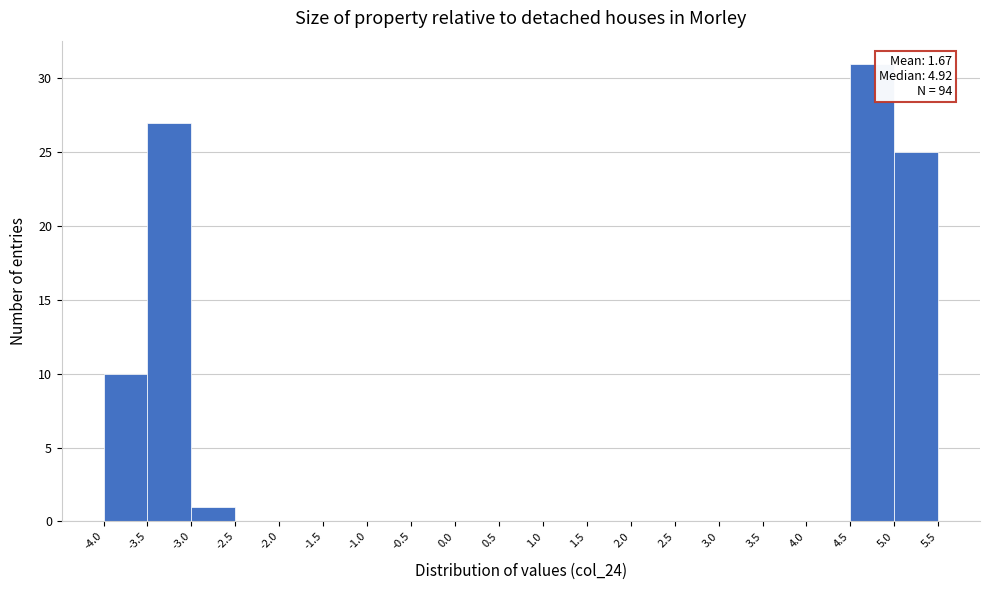

Which range on the x-axis has the tallest bar?

4.5 to 5.0